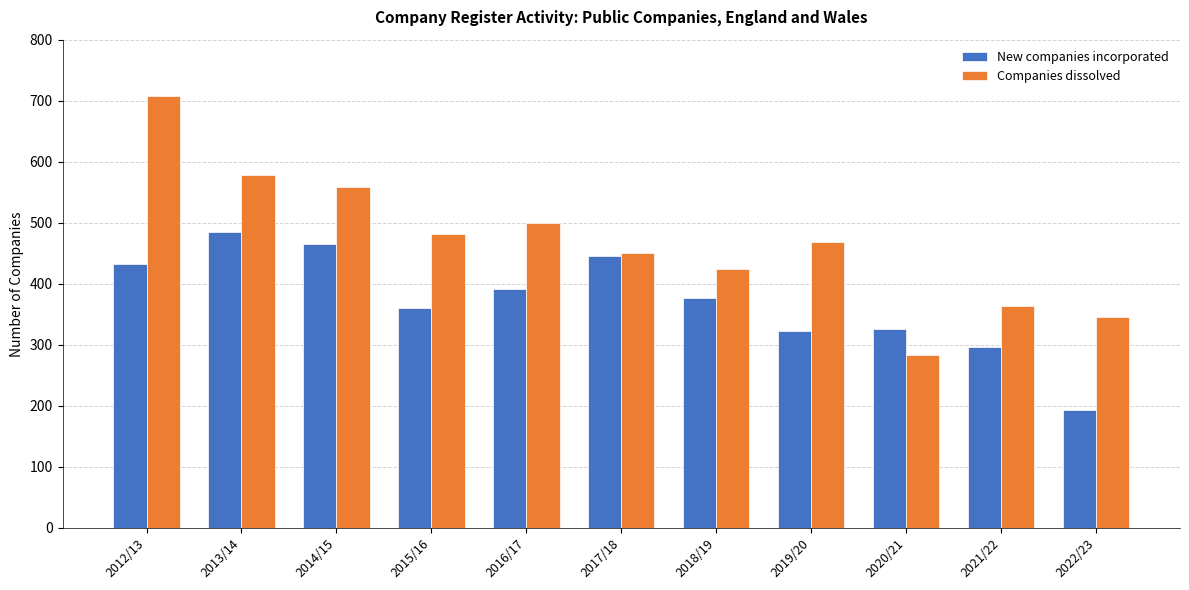

At how many categories does at least one series exceed 210?

11